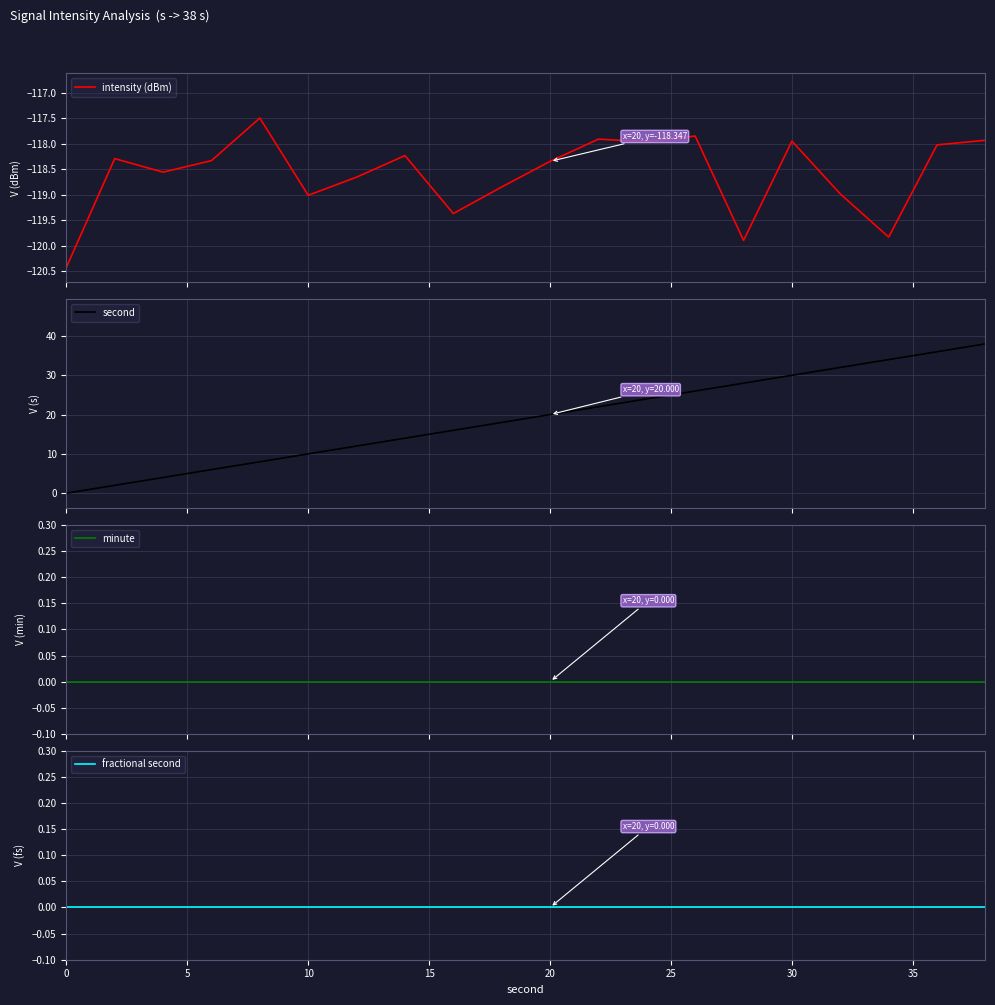

What is the highest value of the intensity (dBm) series?

-117.5